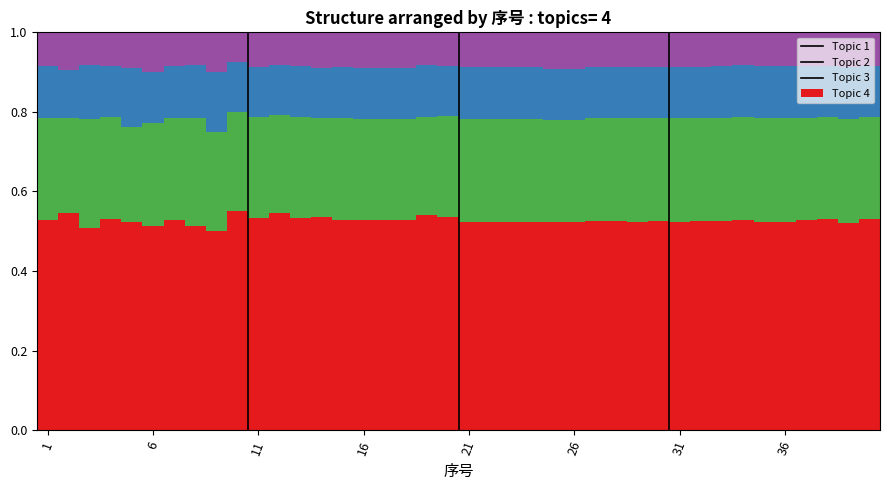

Are the bars grouped side by side (vs. stacked)?

No